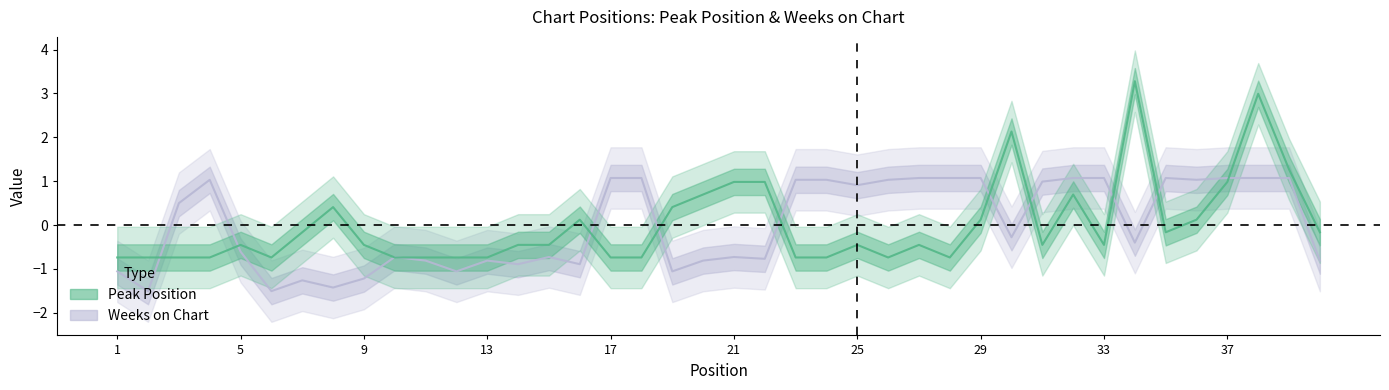

Reading right to left, list all the values displayed in this chart.

Peak Position: 40=-0.2	39=1.3	38=3.0	37=1.0	36=0.1	35=-0.2	34=3.3	33=-0.5	32=0.7	31=-0.5	30=2.1	29=0.1	28=-0.7	27=-0.5	26=-0.7	25=-0.5	24=-0.7	23=-0.7	22=1.0	21=1.0	20=0.7	19=0.4	18=-0.7	17=-0.7	16=0.1	15=-0.5	14=-0.5	13=-0.7	12=-0.7	11=-0.7	10=-0.7	9=-0.5	8=0.4	7=-0.2	6=-0.7	5=-0.5	4=-0.7	3=-0.7	2=-0.7	1=-0.7
Weeks on Chart: 40=-0.8	39=1.1	38=1.1	37=1.1	36=1.0	35=1.1	34=-0.4	33=1.1	32=1.1	31=1.0	30=-0.3	29=1.1	28=1.1	27=1.1	26=1.0	25=0.9	24=1.0	23=1.0	22=-0.8	21=-0.7	20=-0.8	19=-1.1	18=1.1	17=1.1	16=-0.9	15=-0.7	14=-0.9	13=-0.8	12=-1.1	11=-0.8	10=-0.7	9=-1.2	8=-1.4	7=-1.3	6=-1.5	5=-0.6	4=1.0	3=0.5	2=-1.5	1=-1.1